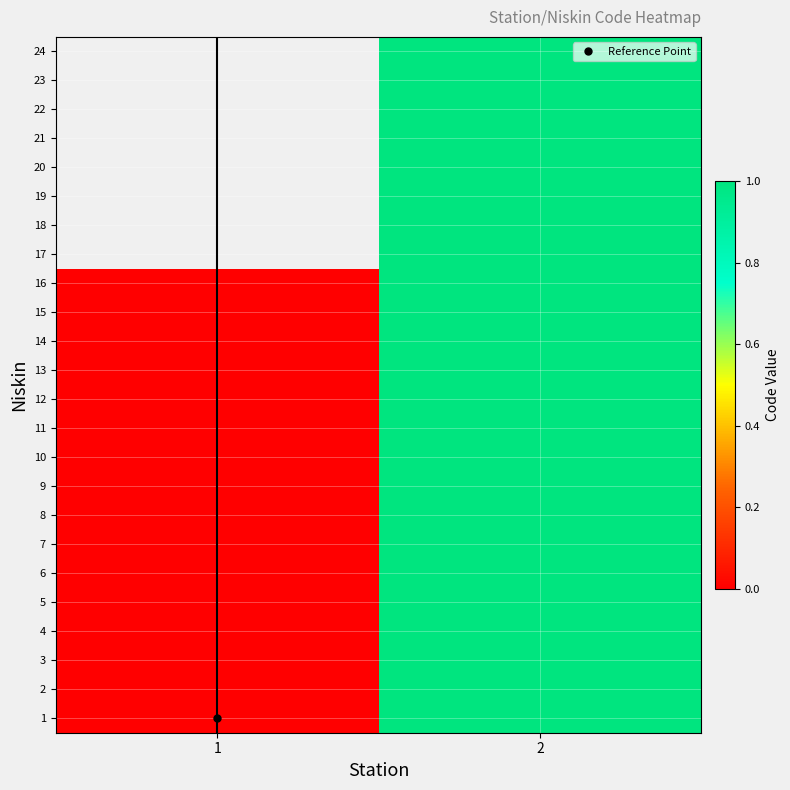

The value of 9 at 2 is 0.4. True or false?

False